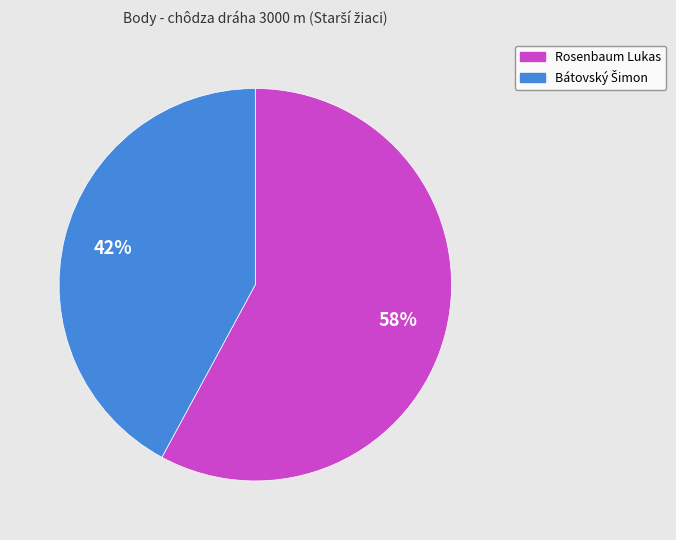

What percentage is the Rosenbaum Lukas slice, to the nearest percent?

58%